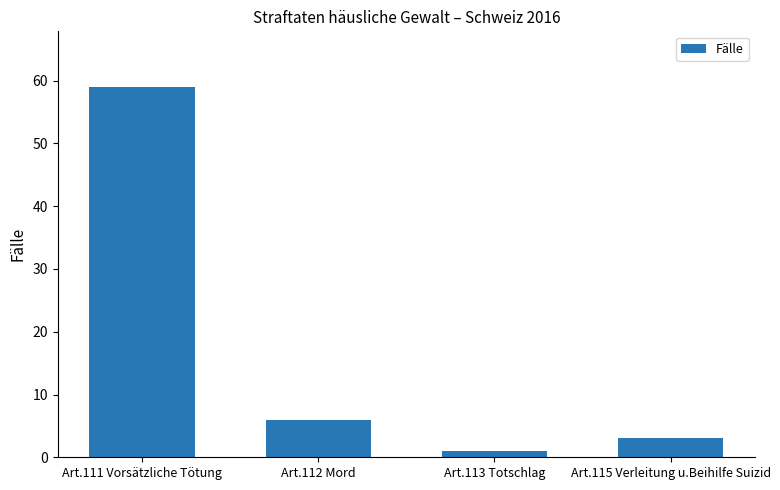

How many data points are less than 6?

2